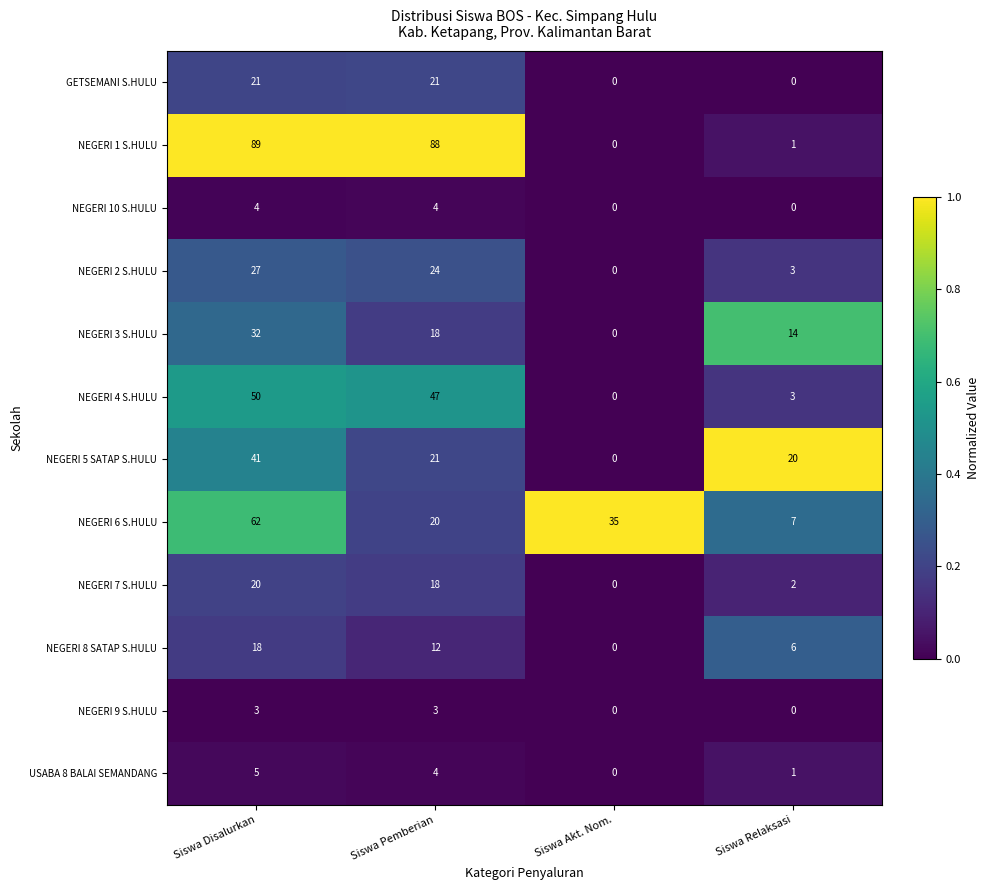

True or false: NEGERI 2 S.HULU has a value of 24 at Siswa Pemberian.

True